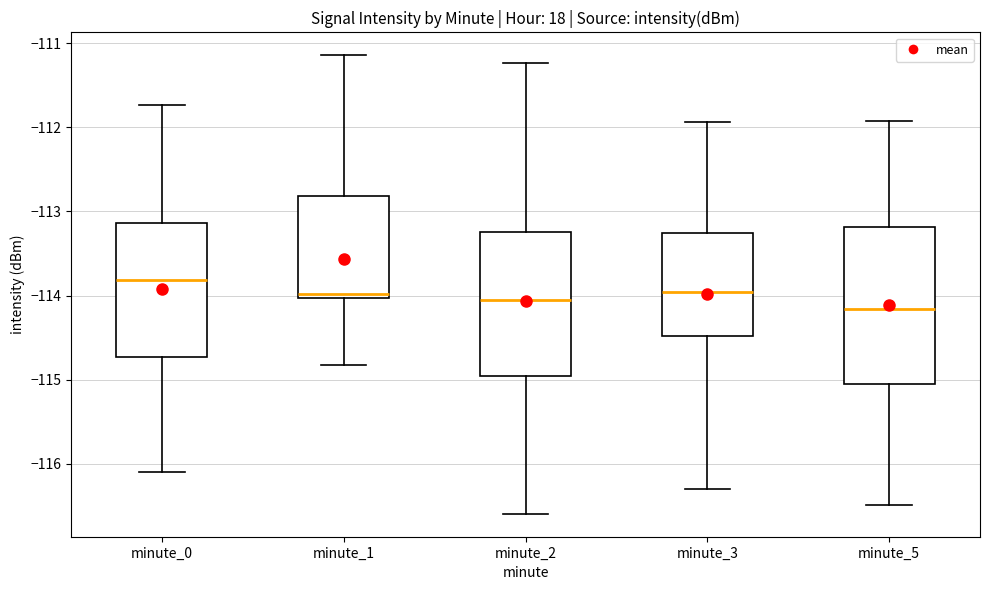

Reading left to right, read every box against the y-axis: the position of its median line, the range the box covers, and the ends of its whiskers. The values are not printed on the chart, so give them approximately, as read against the axis.

minute_0: median -113.8, box -114.7 to -113.1, whiskers -116.1 to -111.7
minute_1: median -114.0 (just above the box's lower edge), box -114.0 to -112.8, whiskers -114.8 to -111.1
minute_2: median -114.1, box -115.0 to -113.2, whiskers -116.6 to -111.2
minute_3: median -114.0, box -114.5 to -113.3, whiskers -116.3 to -111.9
minute_5: median -114.2, box -115.1 to -113.2, whiskers -116.5 to -111.9